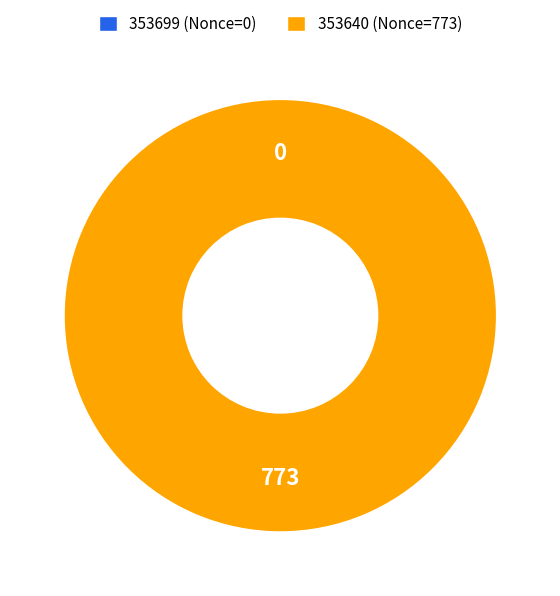

What is the largest slice in the pie chart?

353640